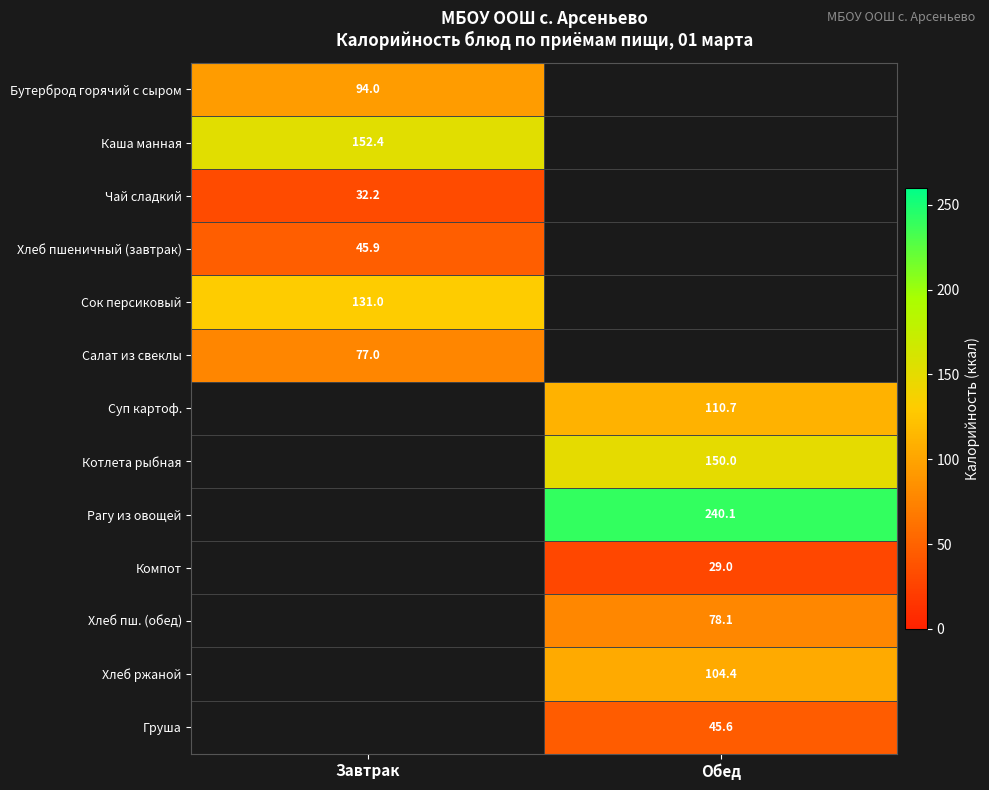

At how many categories does at least one series exceed 206?

1